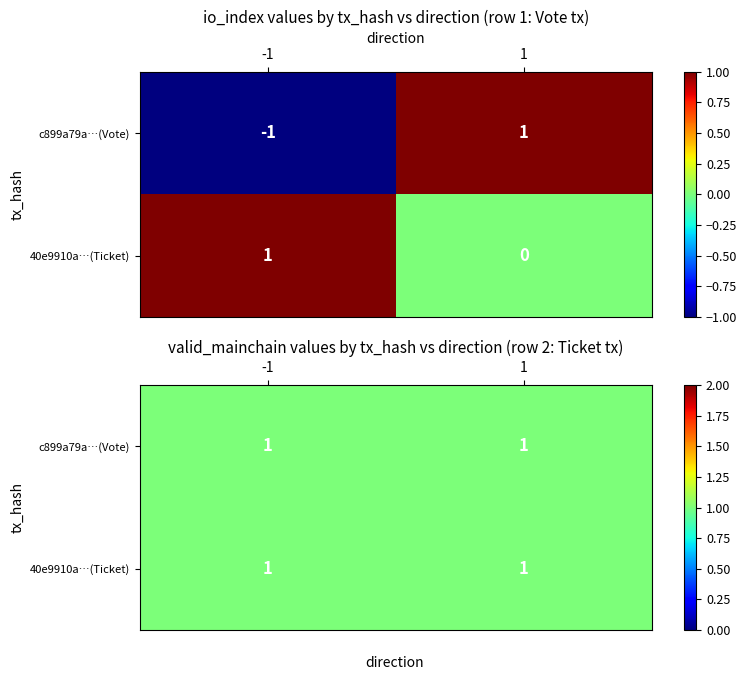

Which has a higher value, 0 or 1?

1